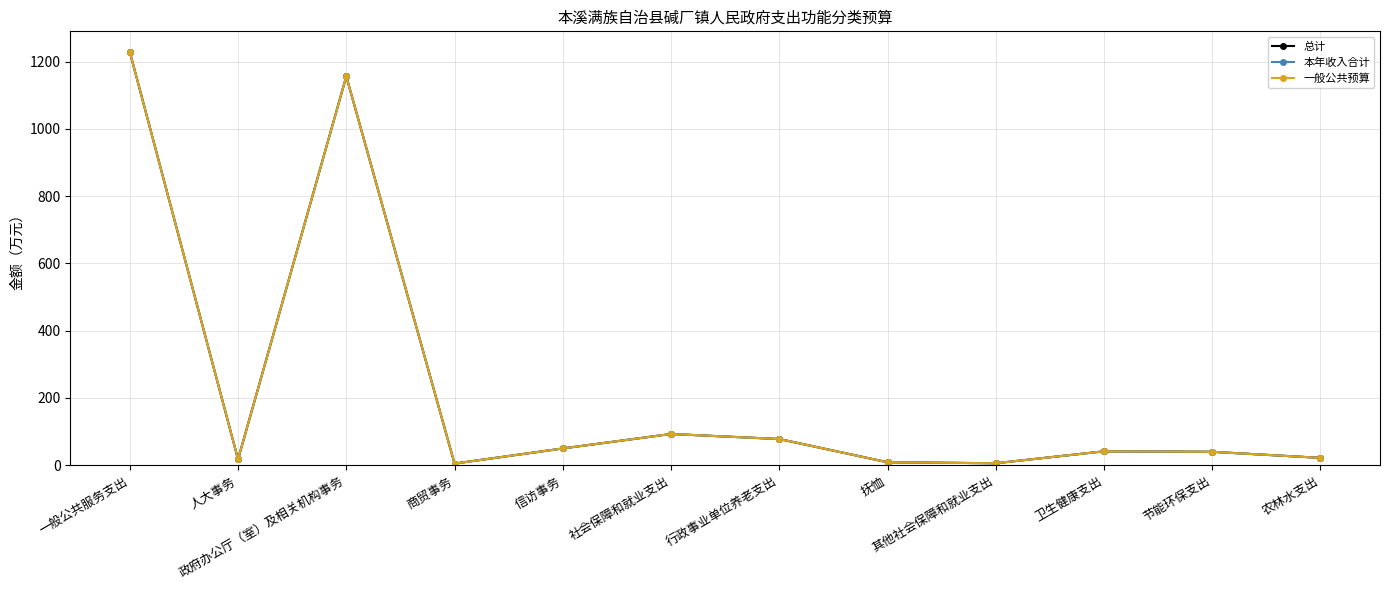

Where is the first local minimum for 总计?

人大事务